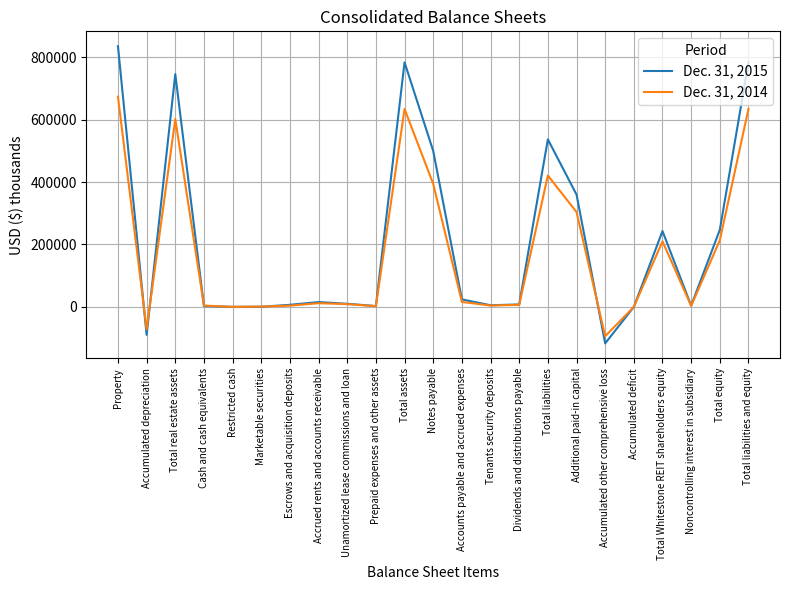

What is the difference between the maximum and second lowest values in the Dec. 31, 2015 series?

925118